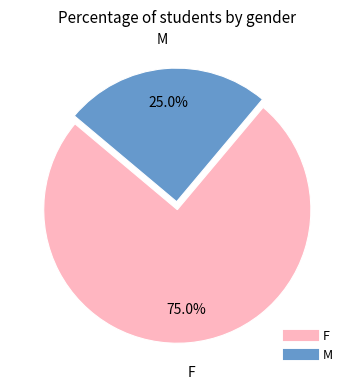

What percentage is the M slice, to the nearest percent?

25%